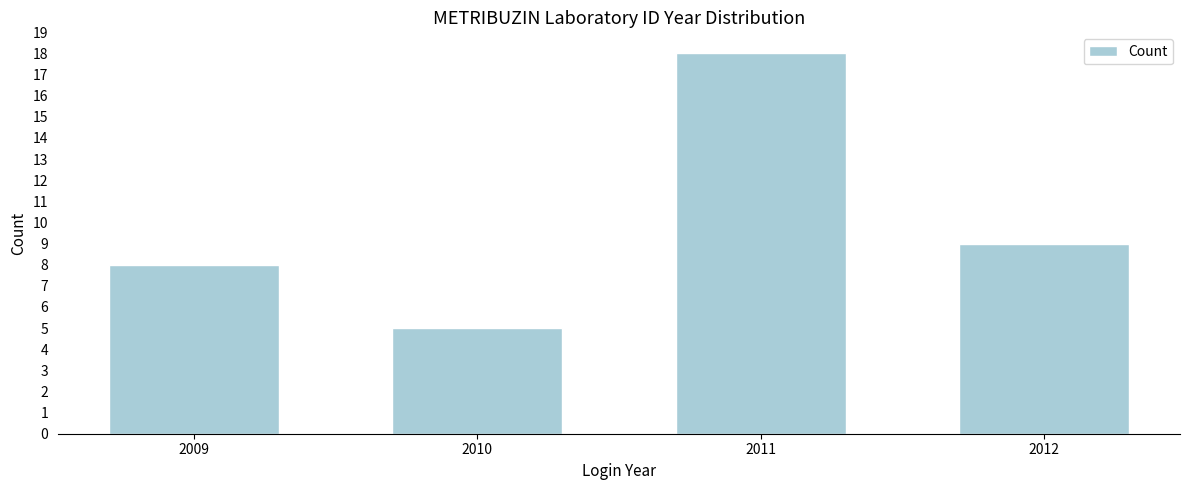

Reading right to left, list all the values displayed in this chart.

9	18	5	8